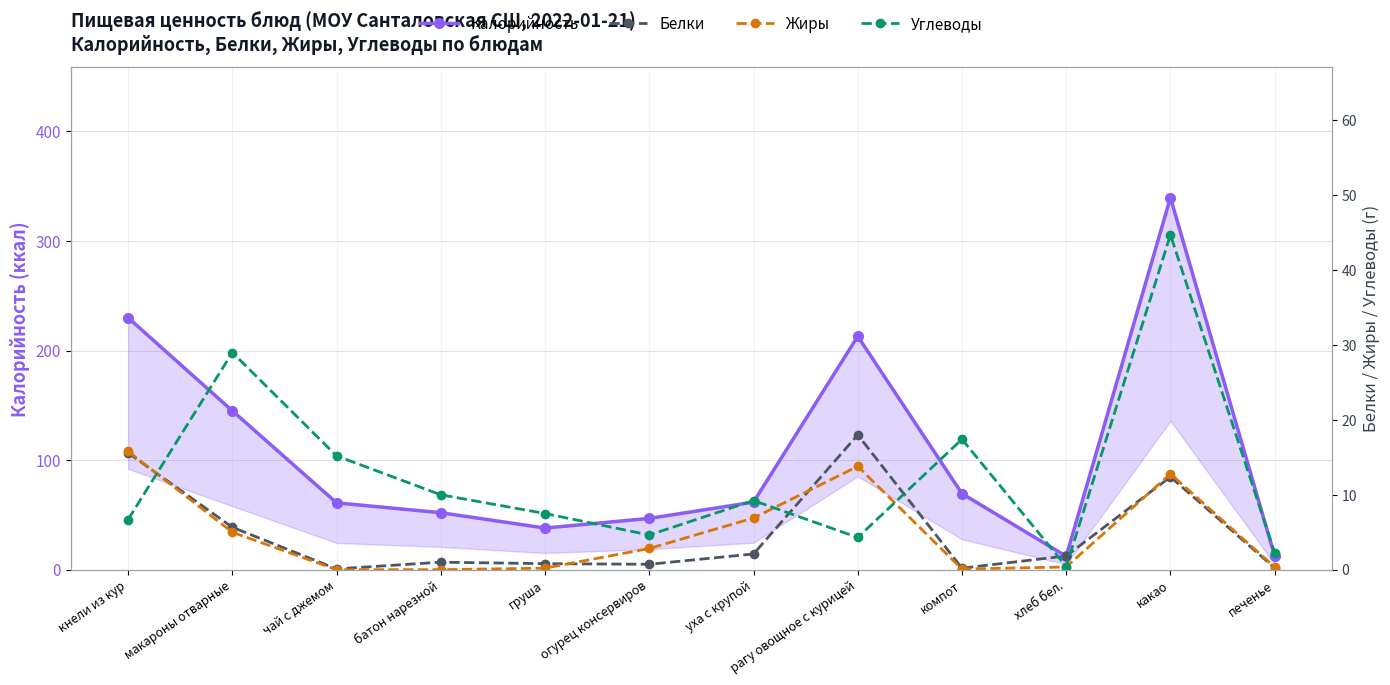

At which category does Углеводы reach its first local valley?

огурец консервиров